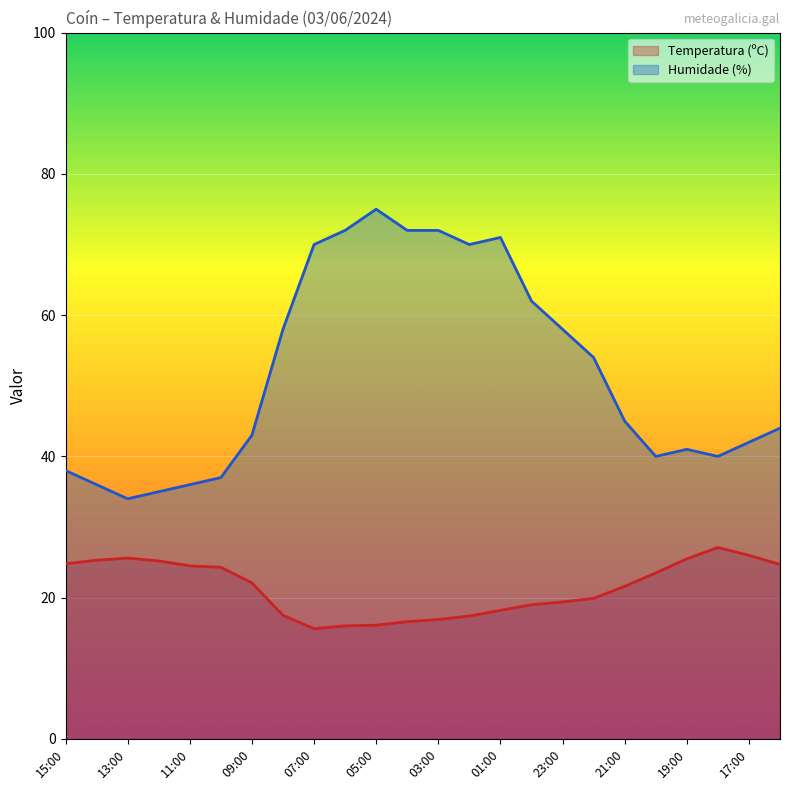

Reading left to right, transcribe all the data shown in this chart.

Temperatura (ºC): 15:00=24.8	14:00=25.3	13:00=25.6	12:00=25.2	11:00=24.5	10:00=24.3	09:00=22.1	08:00=17.5	07:00=15.6	06:00=16.0	05:00=16.1	04:00=16.6	03:00=16.9	02:00=17.4	01:00=18.2	00:00=19.0	23:00=19.4	22:00=19.9	21:00=21.6	20:00=23.5	19:00=25.5	18:00=27.1	17:00=26.0	16:00=24.7
Humidade (%): 15:00=38.0	14:00=36.0	13:00=34.0	12:00=35.0	11:00=36.0	10:00=37.0	09:00=43.0	08:00=58.0	07:00=70.0	06:00=72.0	05:00=75.0	04:00=72.0	03:00=72.0	02:00=70.0	01:00=71.0	00:00=62.0	23:00=58.0	22:00=54.0	21:00=45.0	20:00=40.0	19:00=41.0	18:00=40.0	17:00=42.0	16:00=44.0